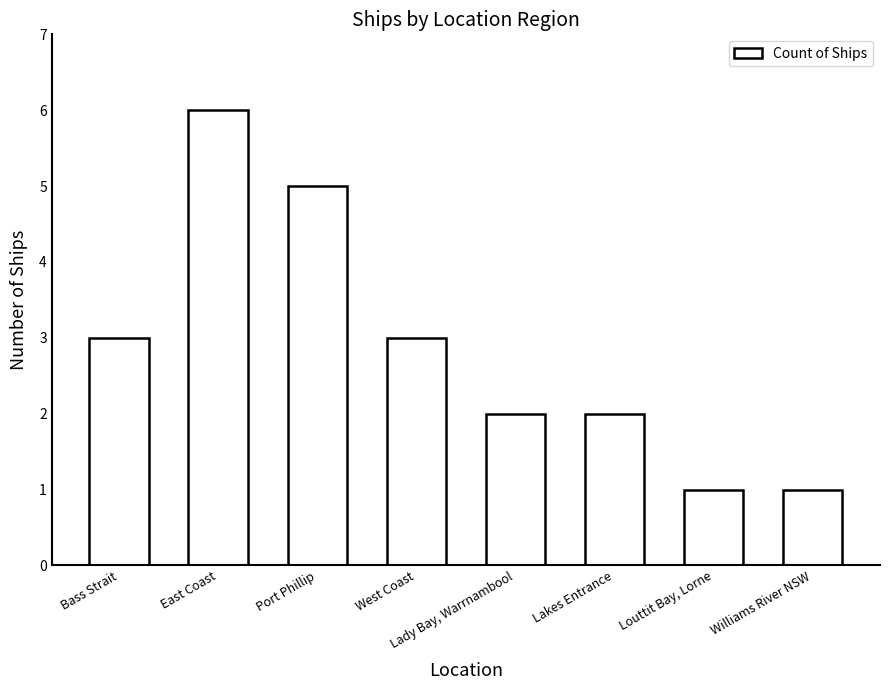

What is the smallest value displayed?

1